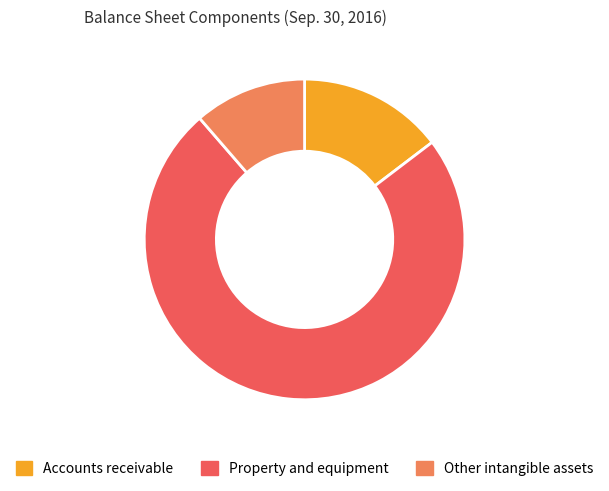

Rank the categories by value from lowest to highest.

Other intangible assets, Accounts receivable, Property and equipment